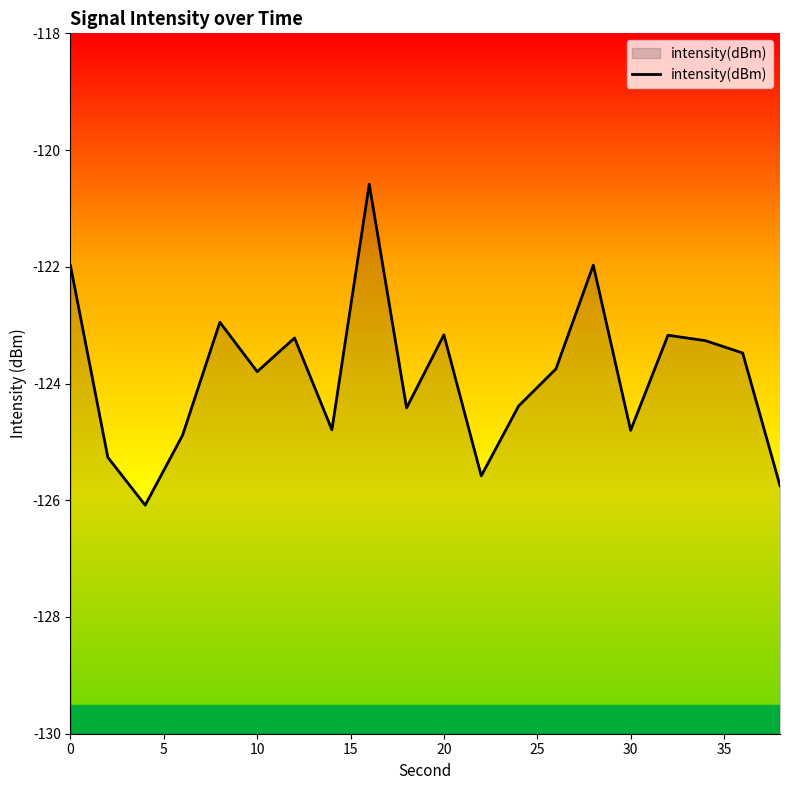

What is the greatest value displayed?

-120.6